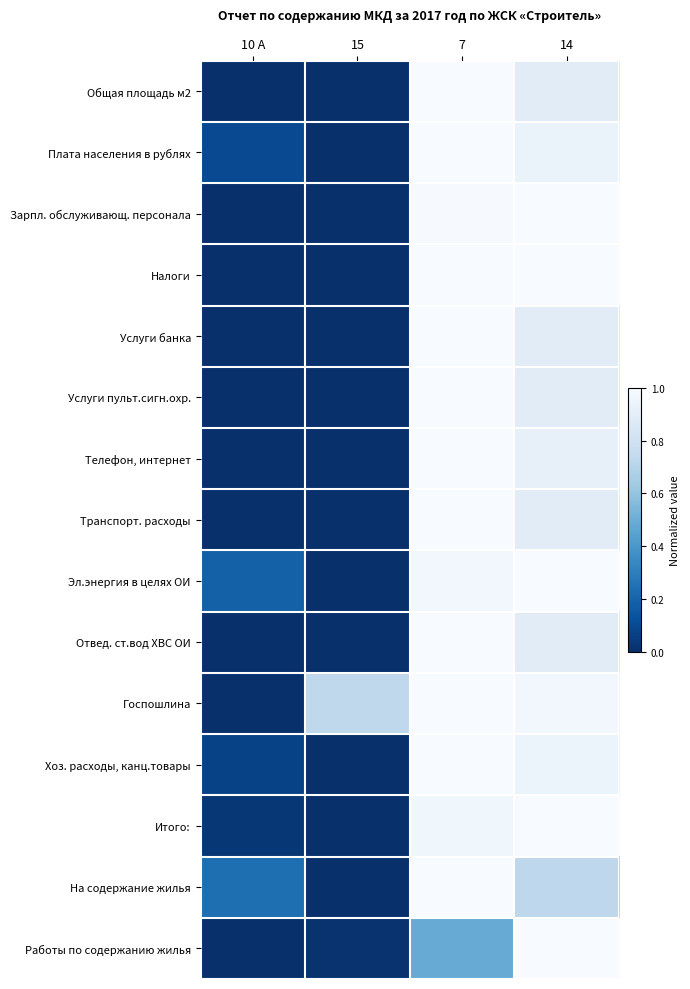

Which has a higher value, 10 А or 7?

7